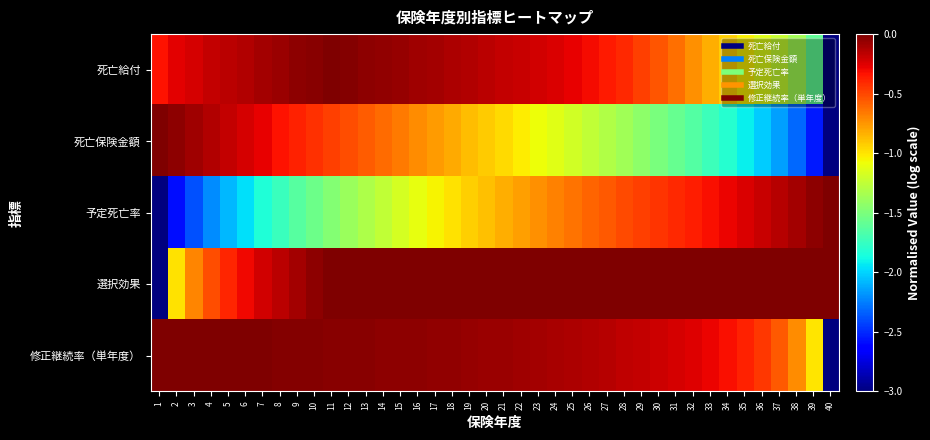

How many distinct data groups are displayed?

5